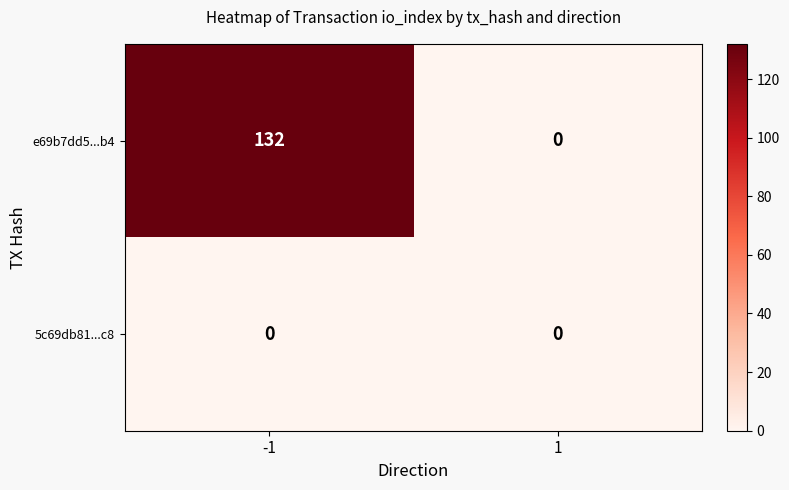

What is the total value across all series at -1?

132